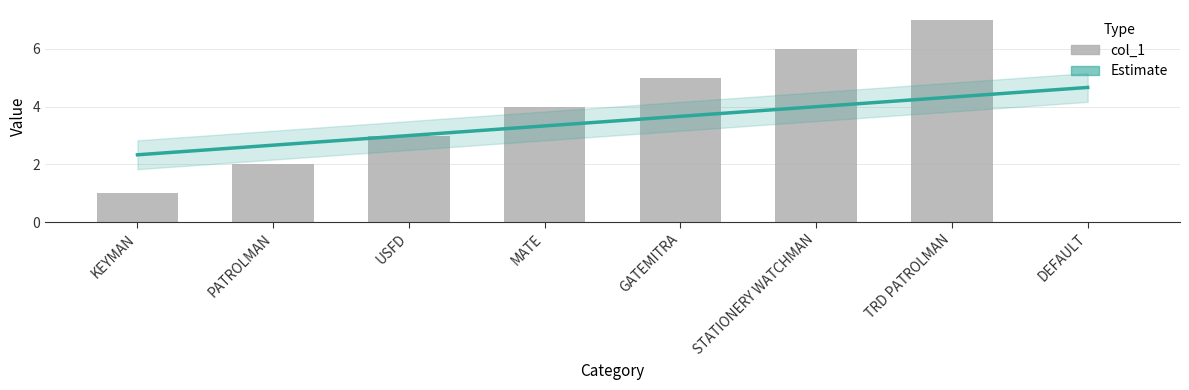

The chart shows a value of 6 at STATIONERY WATCHMAN. True or false?

True